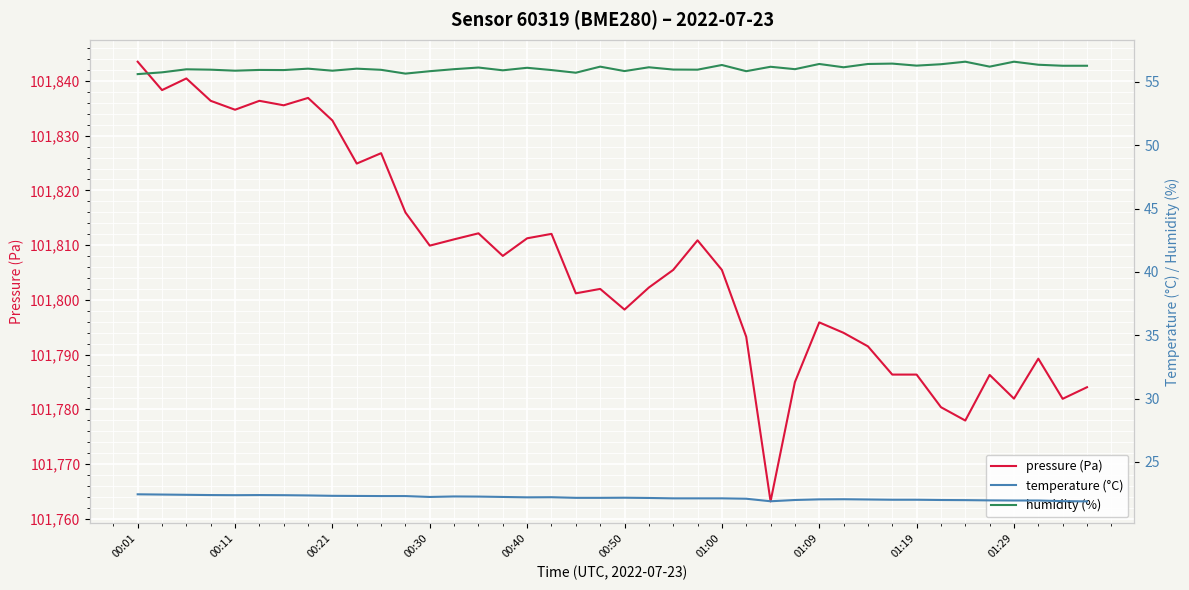

What are all the series names shown in the legend?

pressure (Pa), temperature (°C), humidity (%)